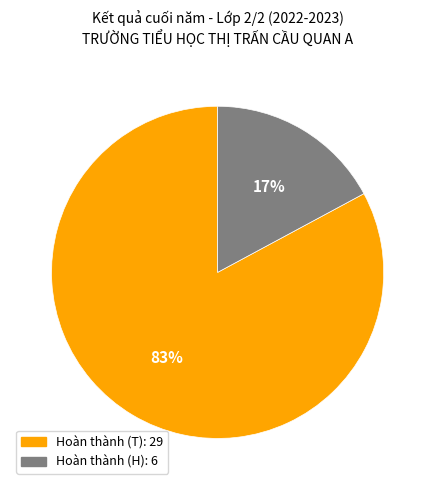

To the nearest percent, what is the difference between the largest and smallest slice percentages?

66%